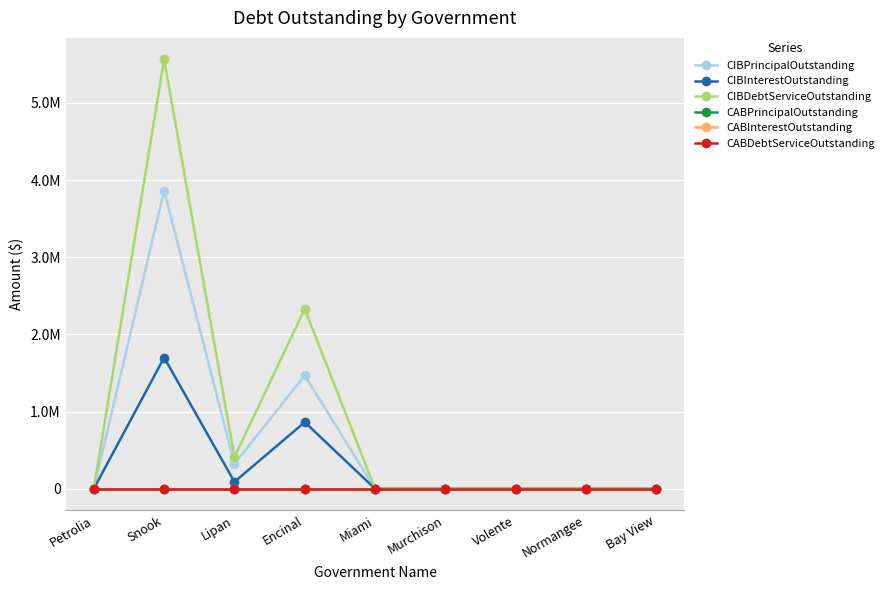

Does the chart have visible grid lines?

Yes